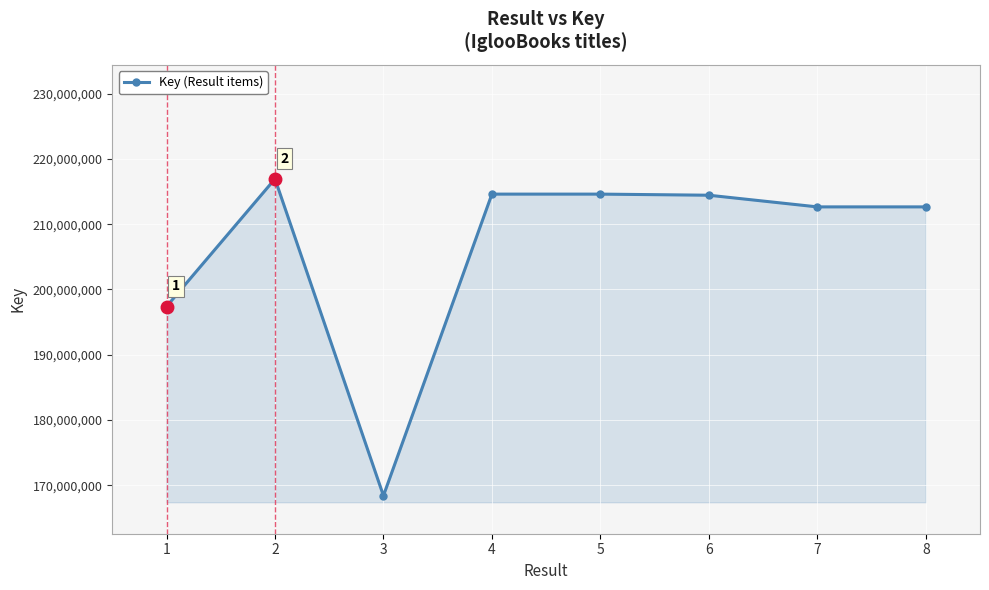

What is the change in value from 1 to 8?

+15265169